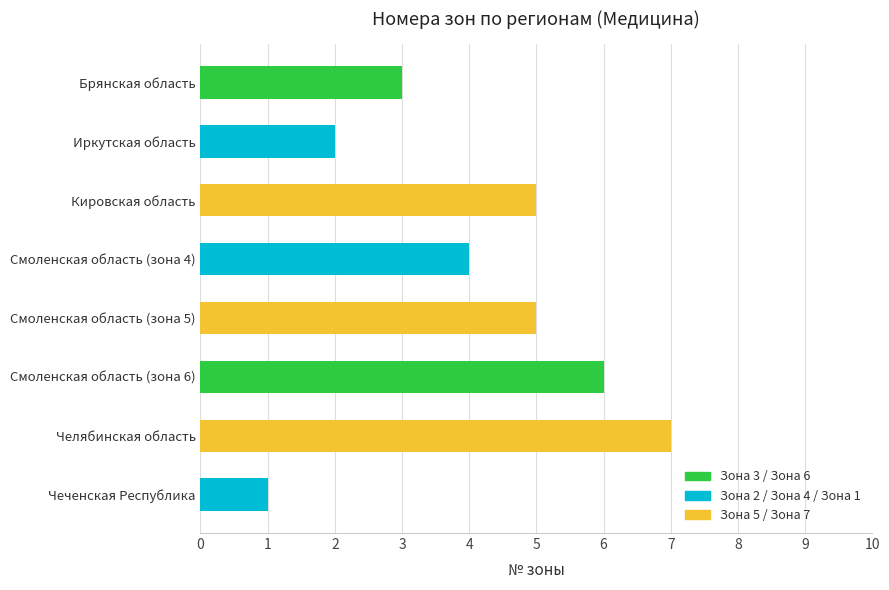

How many bars are there in total?

8